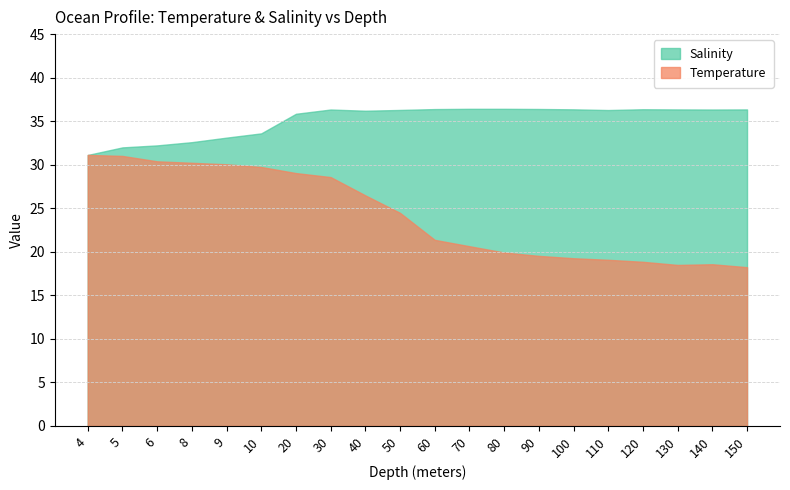

What is the approximate value of Temperature at 110?

19.1